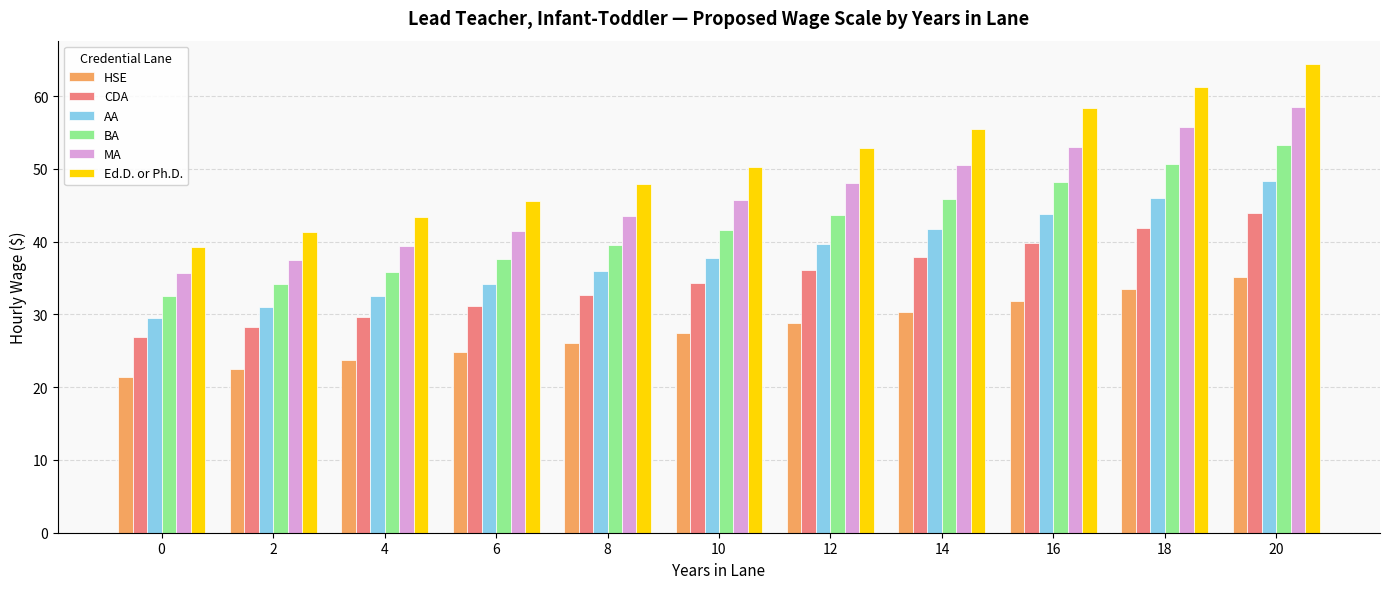

Which series changed the most between 10 and 18?

Ed.D. or Ph.D.